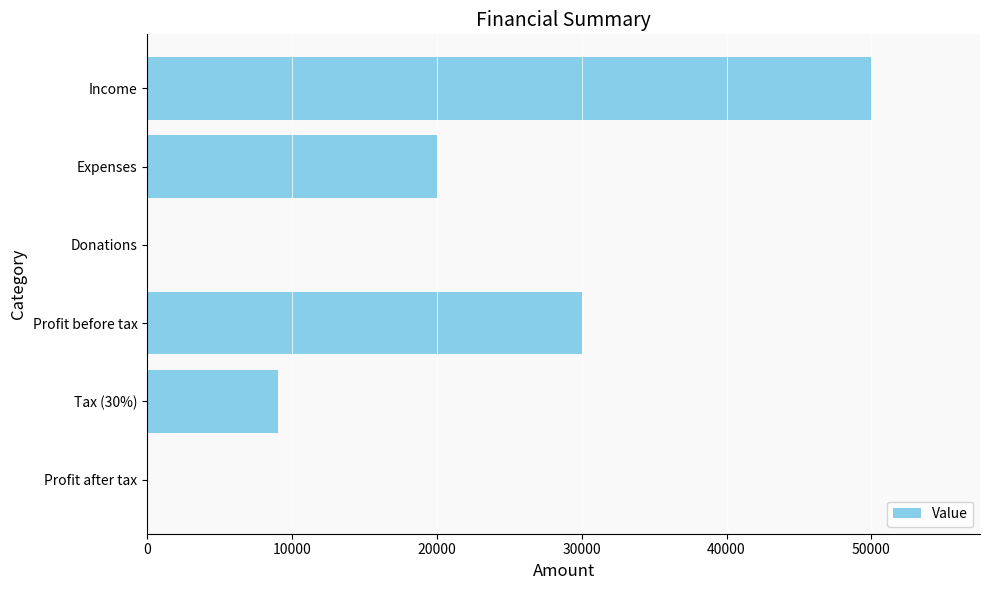

The chart shows a value of -33560 at Profit after tax. True or false?

False